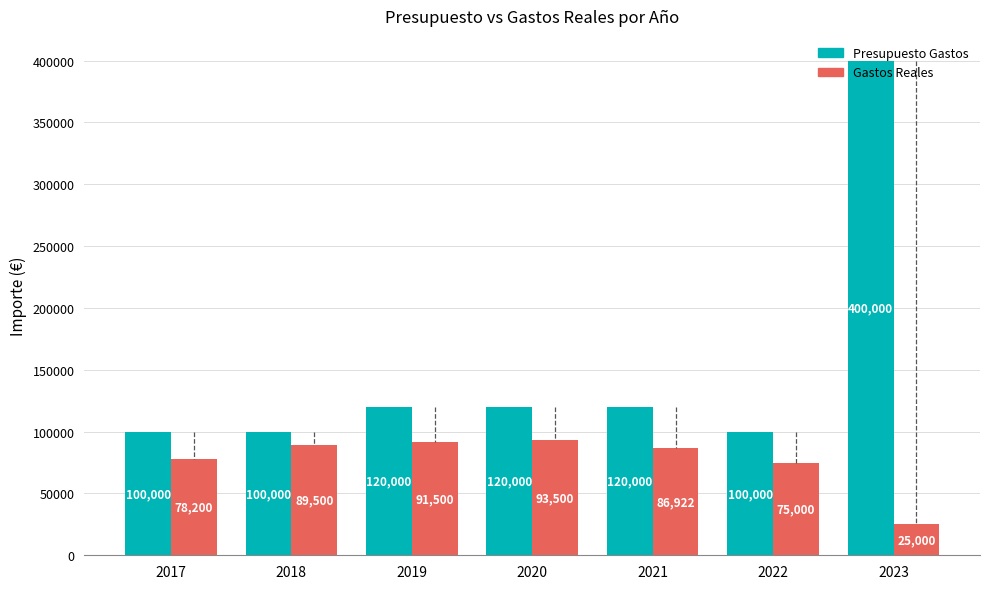

At which category is the sum across all series the highest?

2023